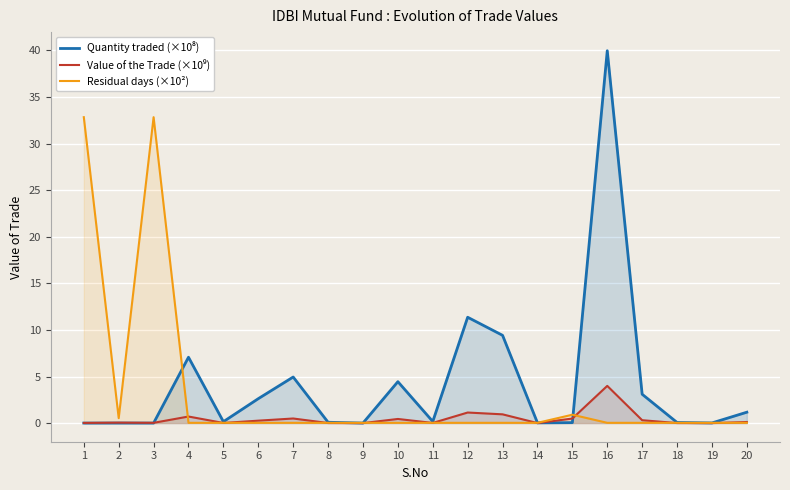

What is the highest value of the Value of the Trade (×10⁹) series?

4.0